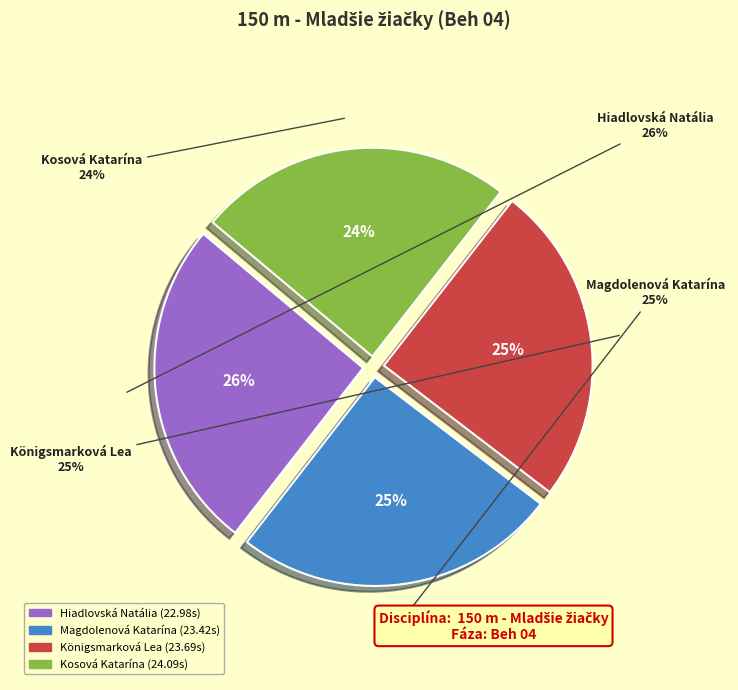

What percentage is the Königsmarková Lea slice, to the nearest percent?

25%